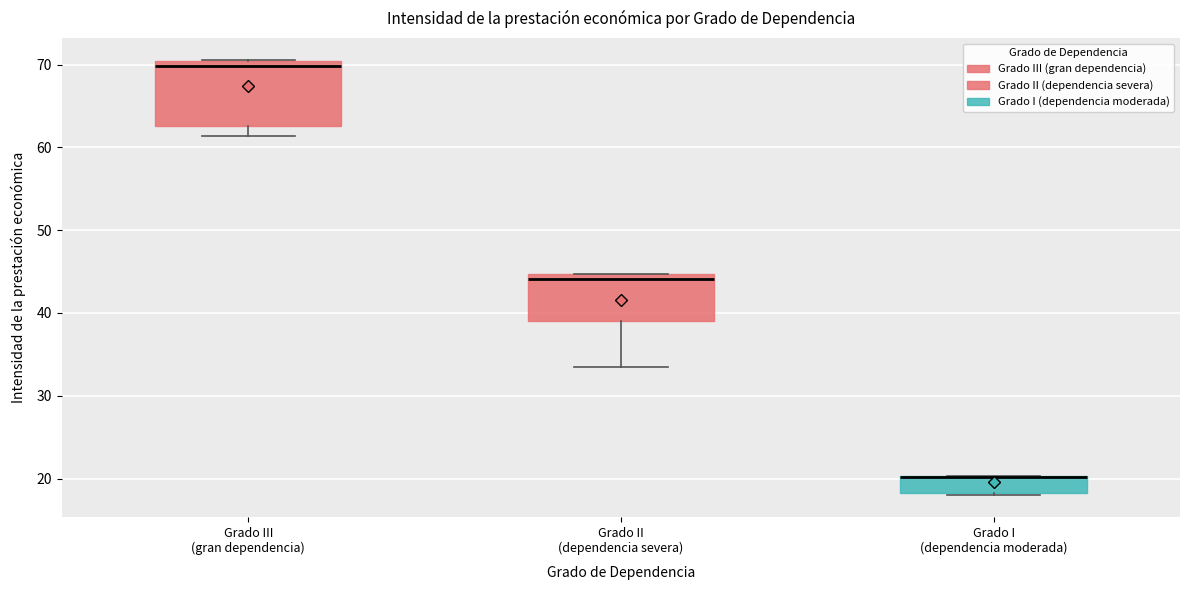

Reading left to right, read every box against the y-axis: the position of its median line, the range the box covers, and the ends of its whiskers. The values are not printed on the chart, so give them approximately, as read against the axis.

Grado III (gran dependencia): median 70, box 63 to 71, whiskers 61 to 71
Grado II (dependencia severa): median 44, box 39 to 45, whiskers 34 to 45
Grado I (dependencia moderada): median 20 (drawn on the box's upper edge), box 18 to 20, whiskers 18 to 20